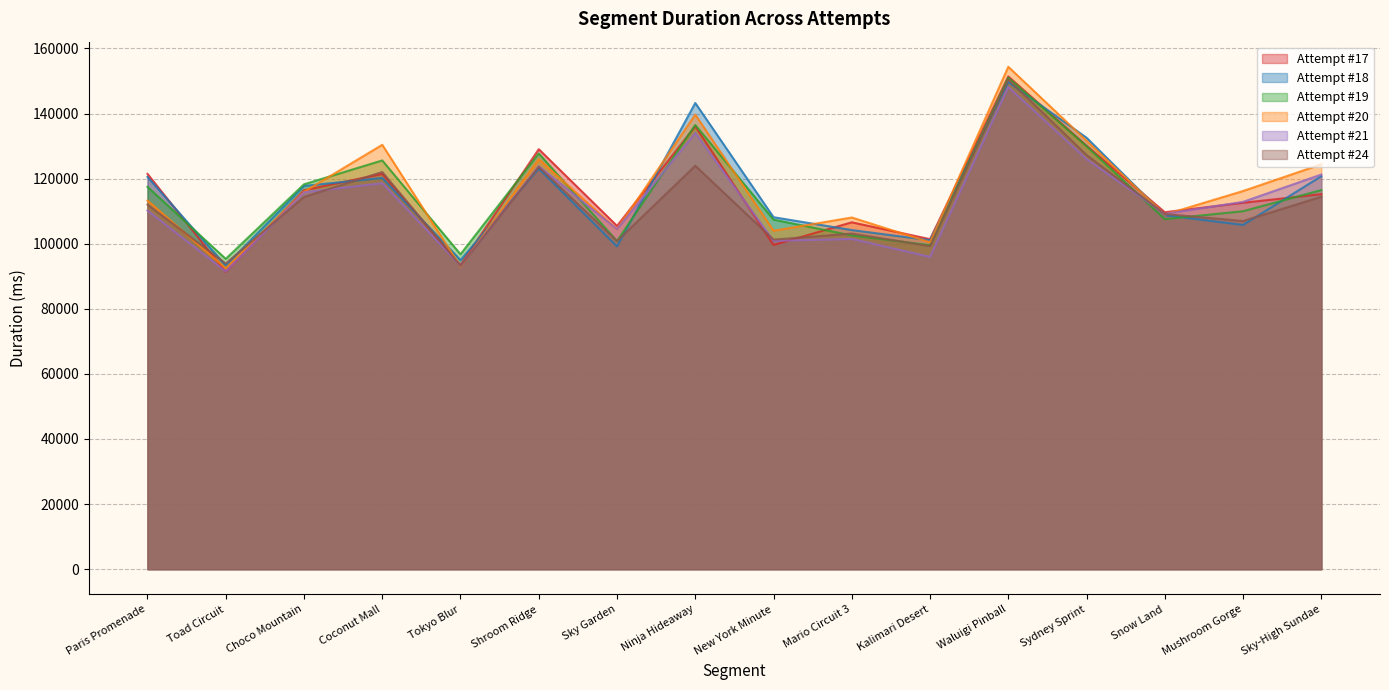

Between Paris Promenade and Kalimari Desert, which series saw the biggest shift?

Attempt #17